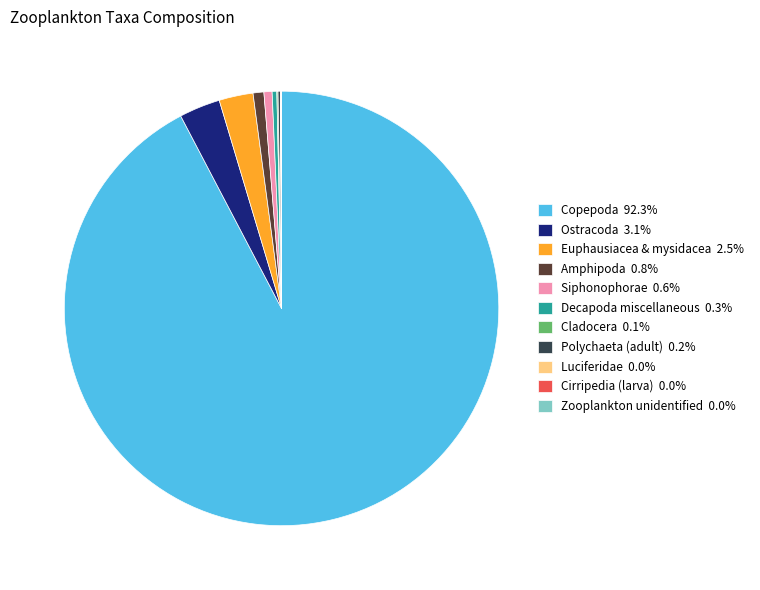

What is the largest slice in the pie chart?

Copepoda